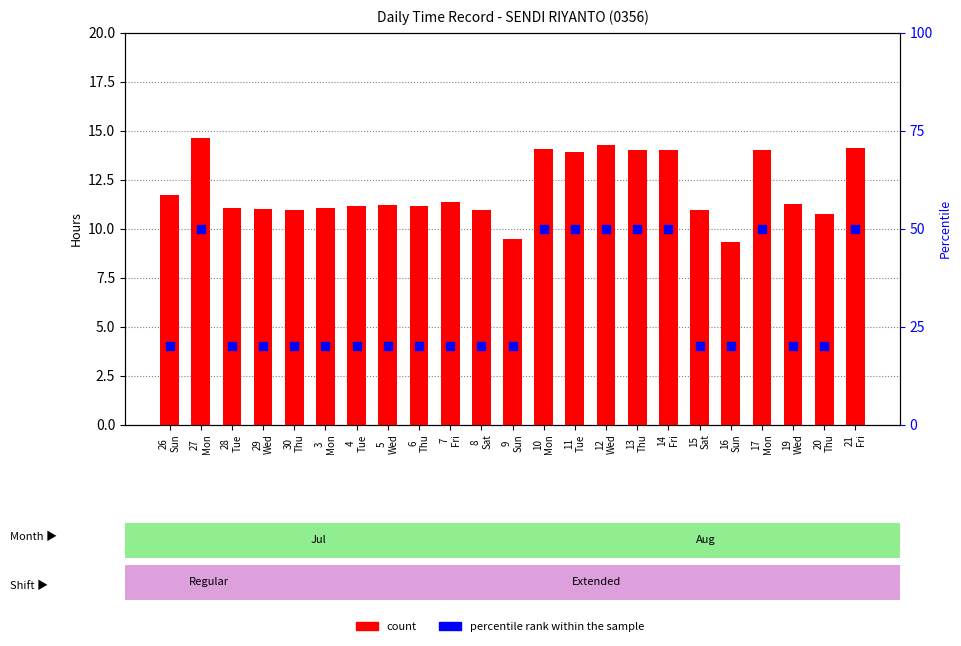

Which series reaches the maximum Y coordinate?

percentile rank within the sample